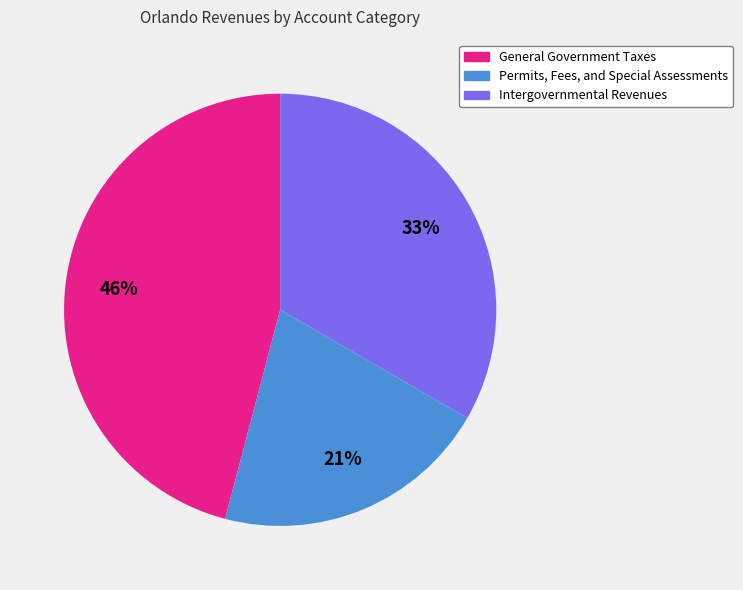

How many segments does this pie chart have?

3